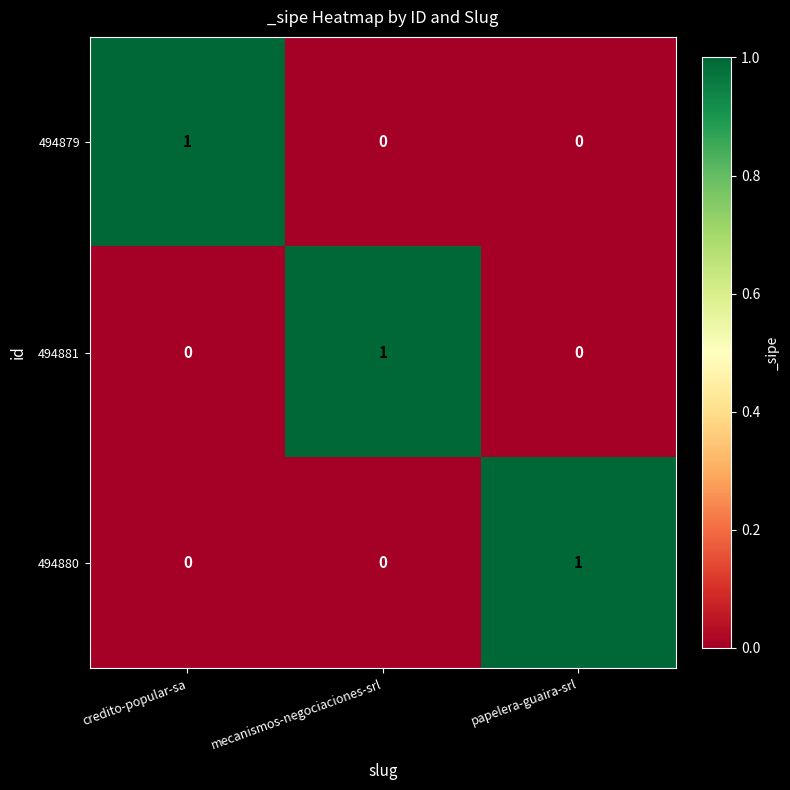

Is it true that 494879 equals -1 at mecanismos-negociaciones-srl?

False